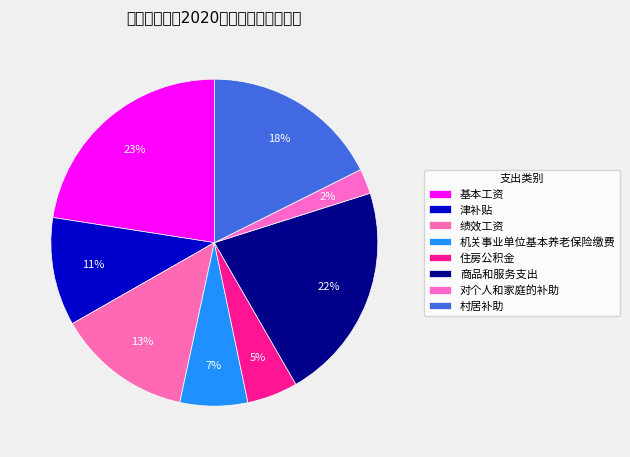

Count the number of slices in the pie.

8